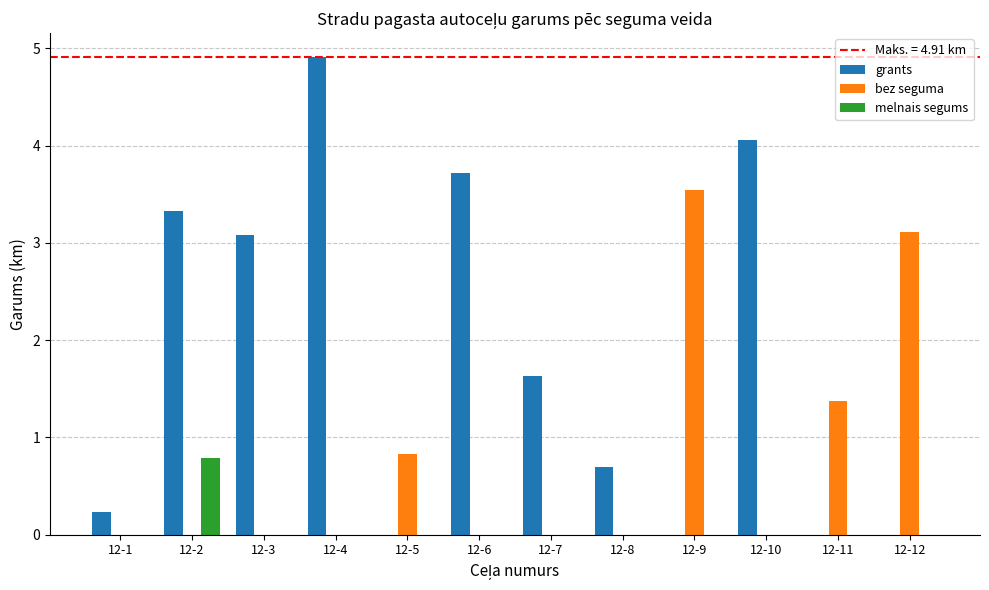

Are the bars horizontal?

No